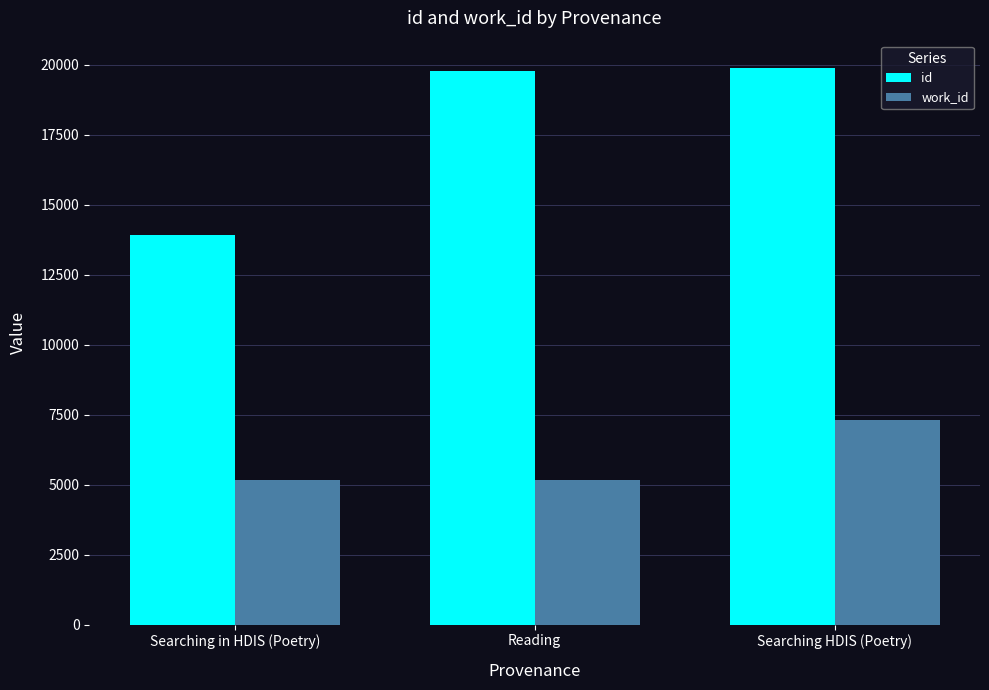

What is the average value of the work_id series?

5881